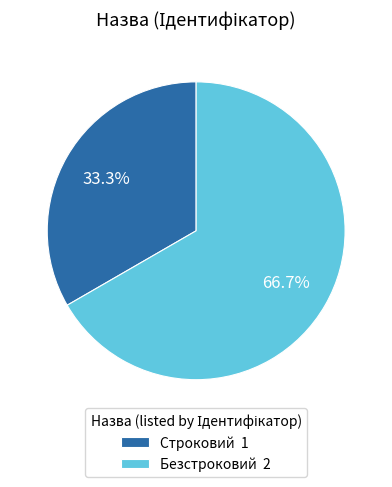

To the nearest percent, what percentage of the pie is Безстроковий?

67%